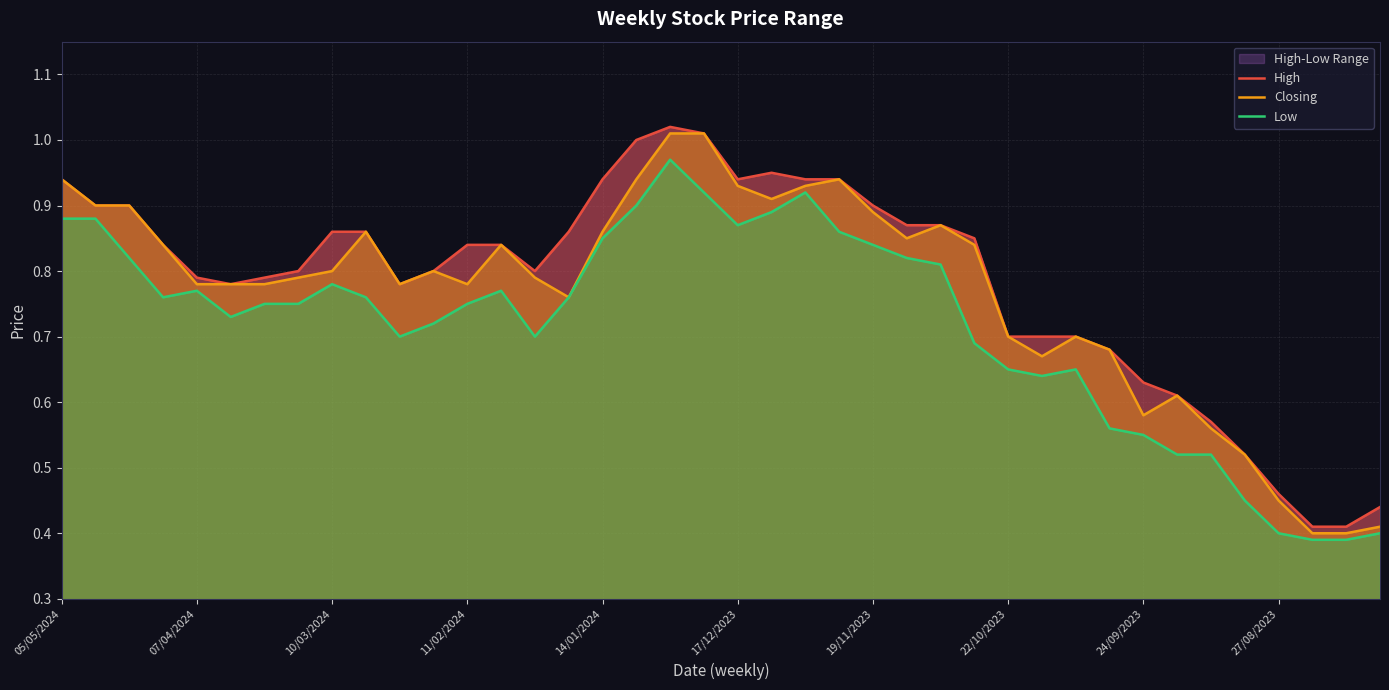

What is the difference between the maximum and minimum values in the High series?

0.6